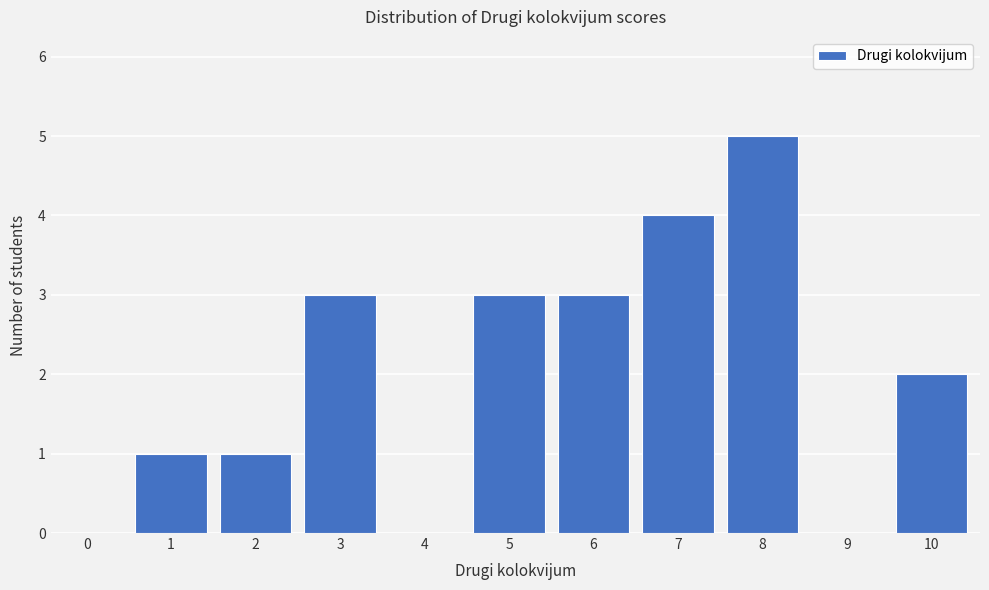

Reading left to right, list all the values displayed in this chart.

0=0	1=1	2=1	3=3	4=0	5=3	6=3	7=4	8=5	9=0	10=2